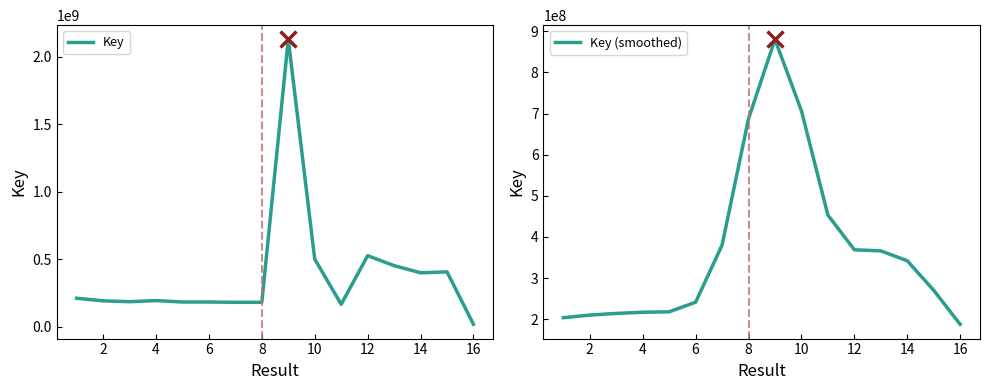

What is the maximum value for Key (smoothed)?

880436319.4